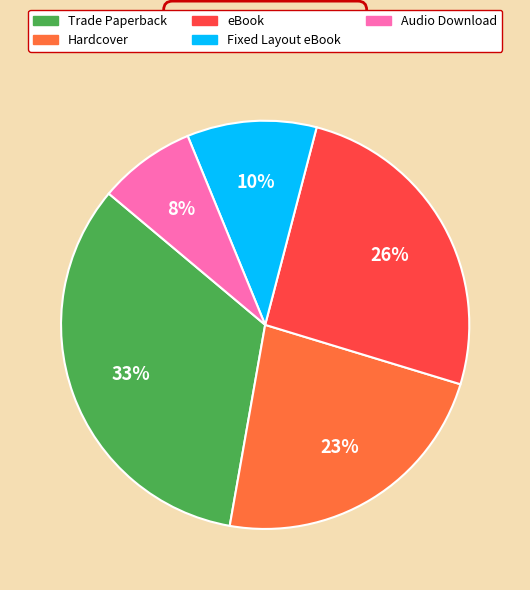

Rank the categories by value from highest to lowest.

Trade Paperback, eBook, Hardcover, Fixed Layout eBook, Audio Download